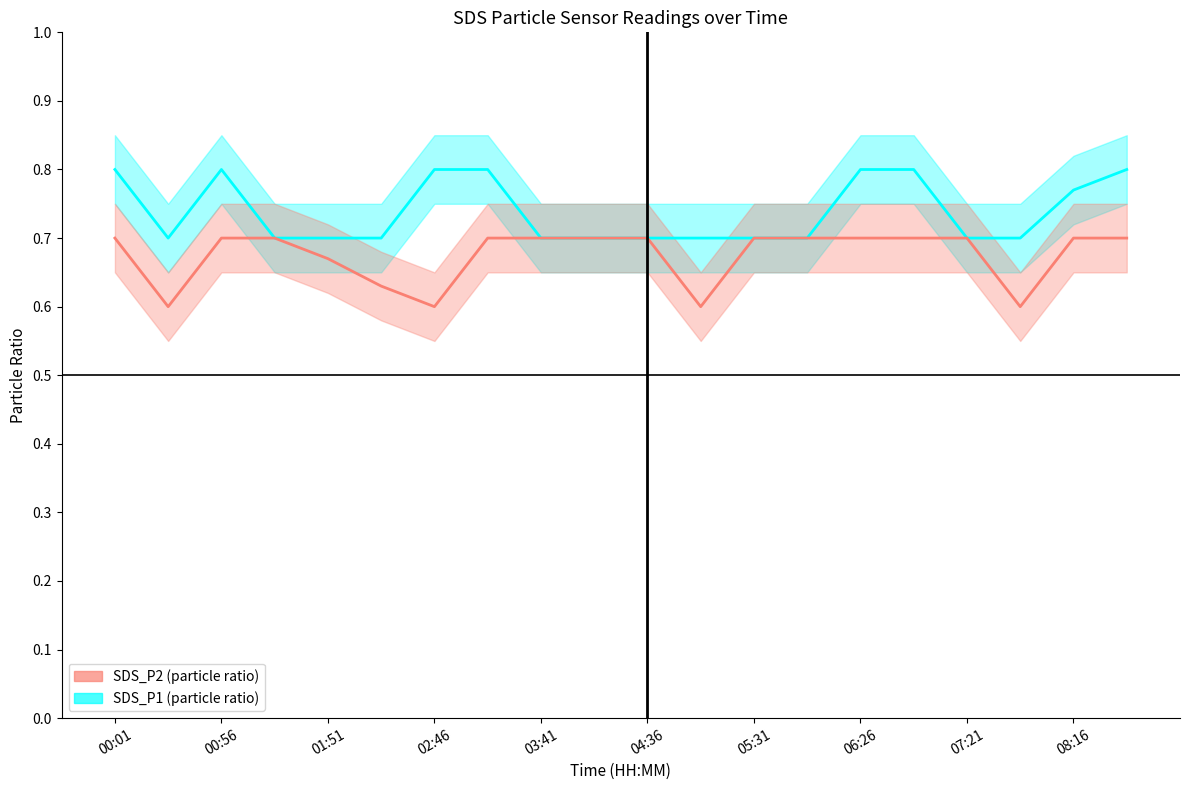

At 00:01, list the series in order from smallest to largest.

SDS_P2 (particle ratio), SDS_P1 (particle ratio)